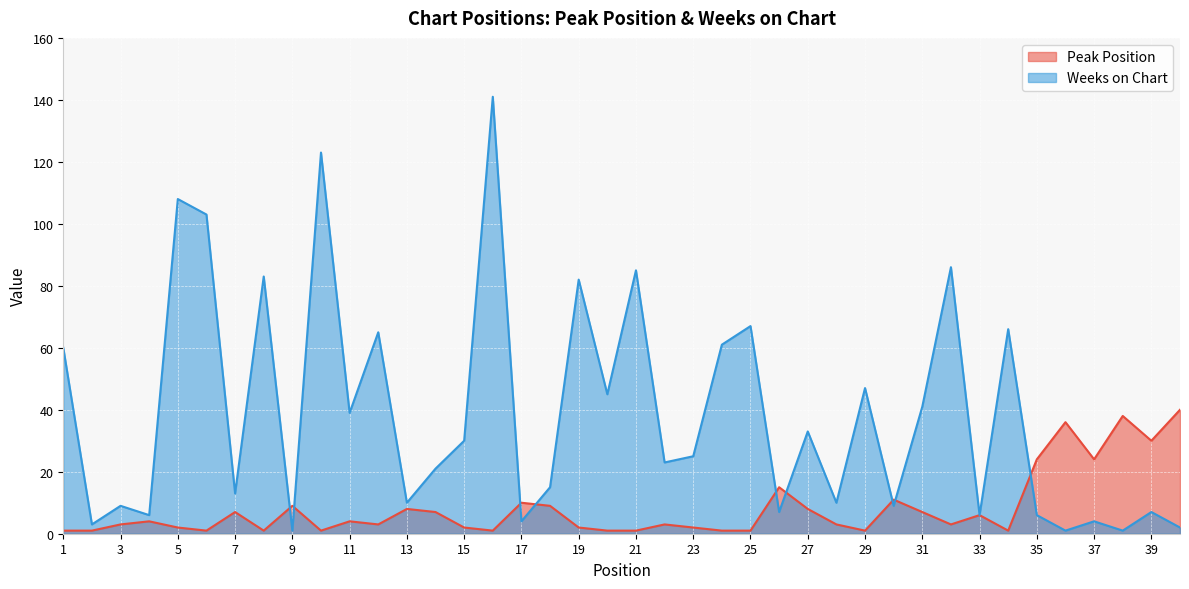

What is the value of the Weeks on Chart point at the 13th from the left?

10